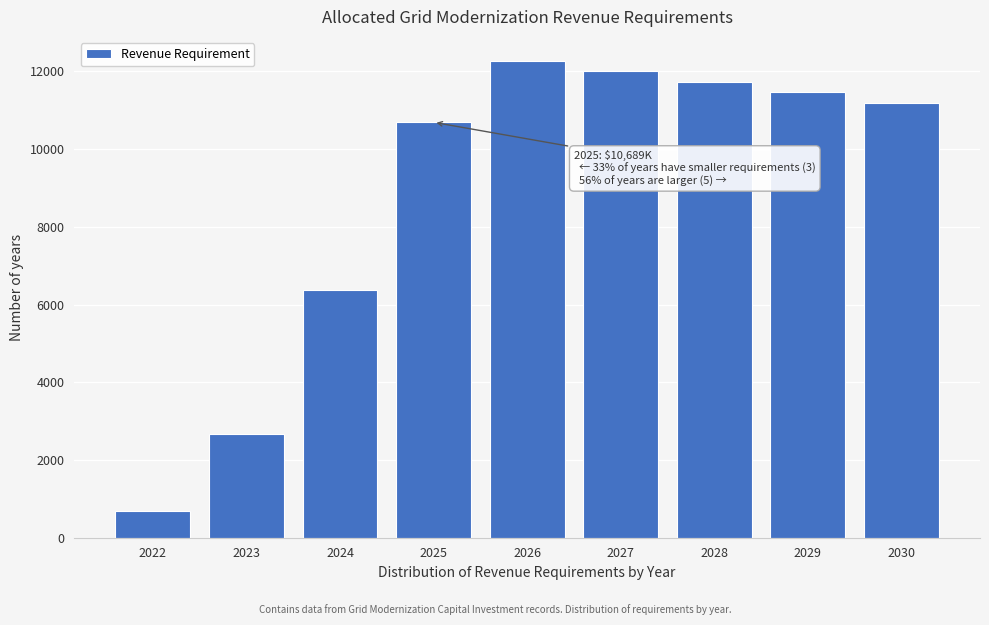

Reading left to right, what are all the values shown in this chart?

676.8	2663.9	6383.6	10689.3	12273.5	12001.8	11730.1	11458.3	11186.6